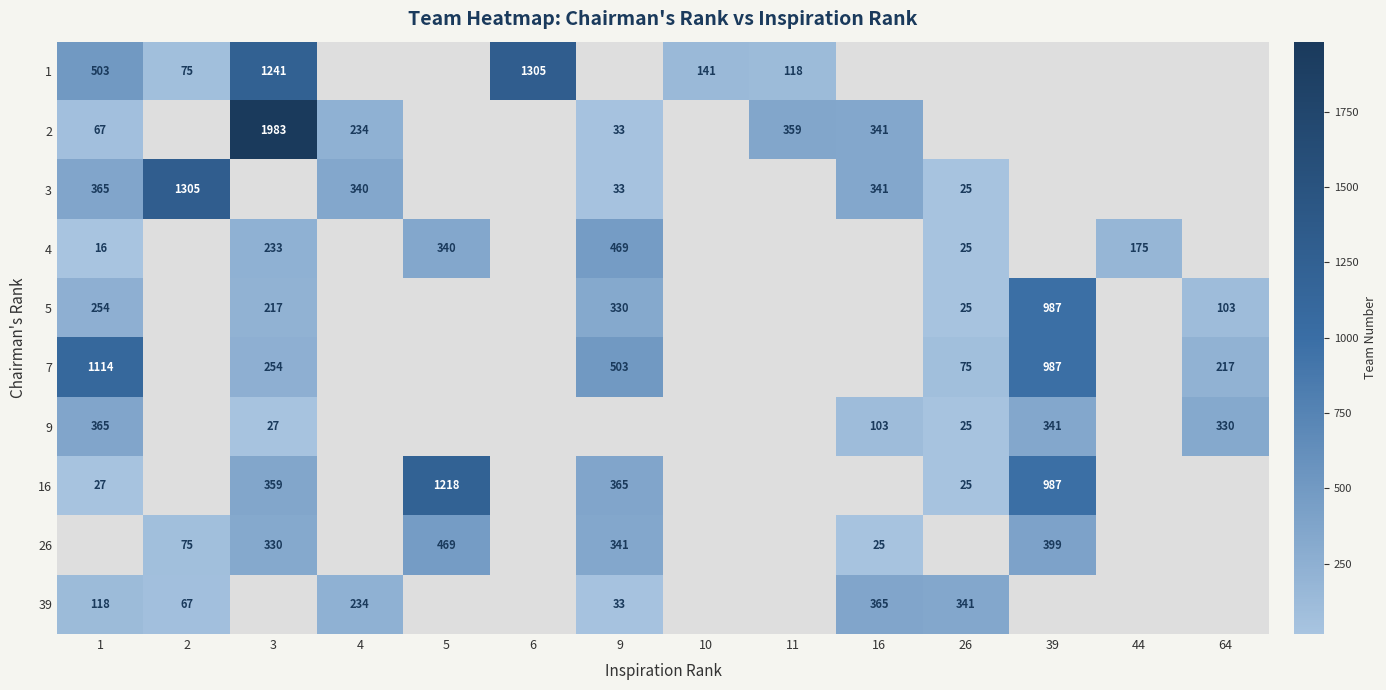

What is the difference between the highest and lowest values at 2?

1238.0